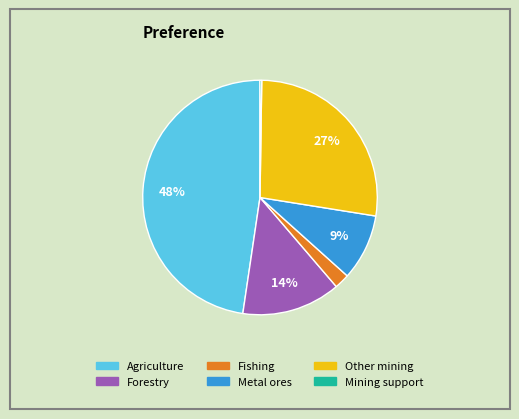

To the nearest percent, what is the average slice percentage?

17%